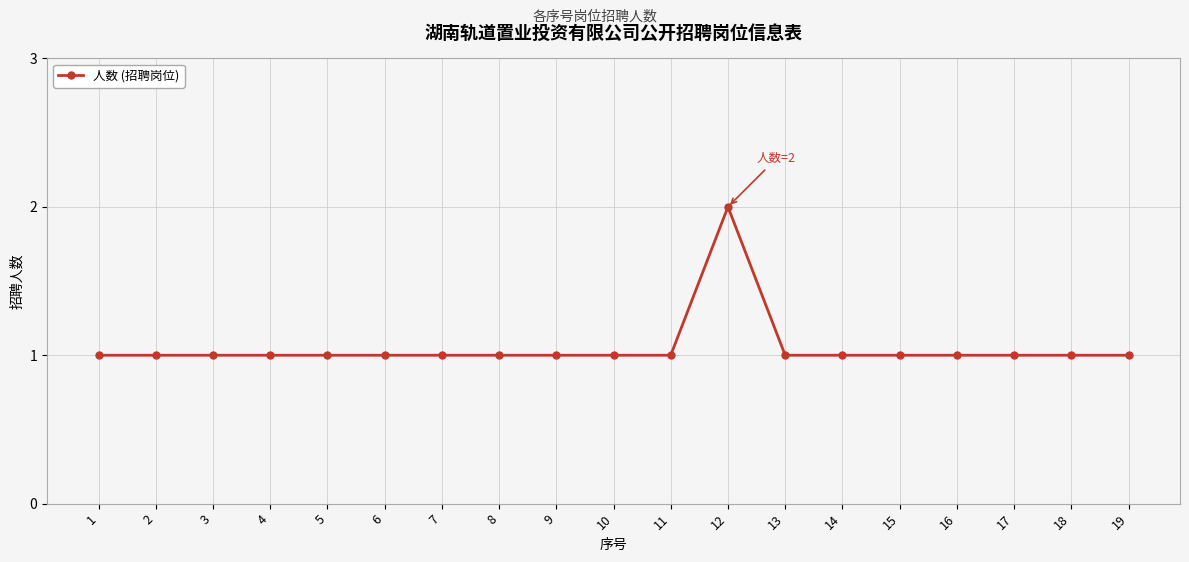

Which category has the highest value across all series?

12